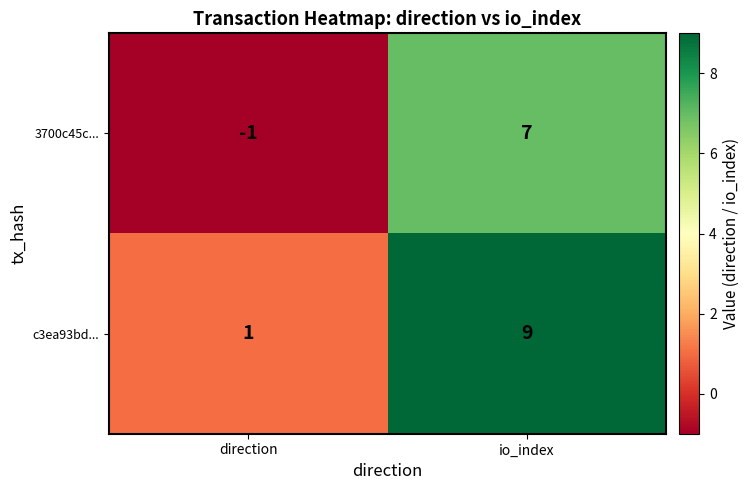

Rank the series by their maximum value, from lowest to highest.

3700c45c..., c3ea93bd...